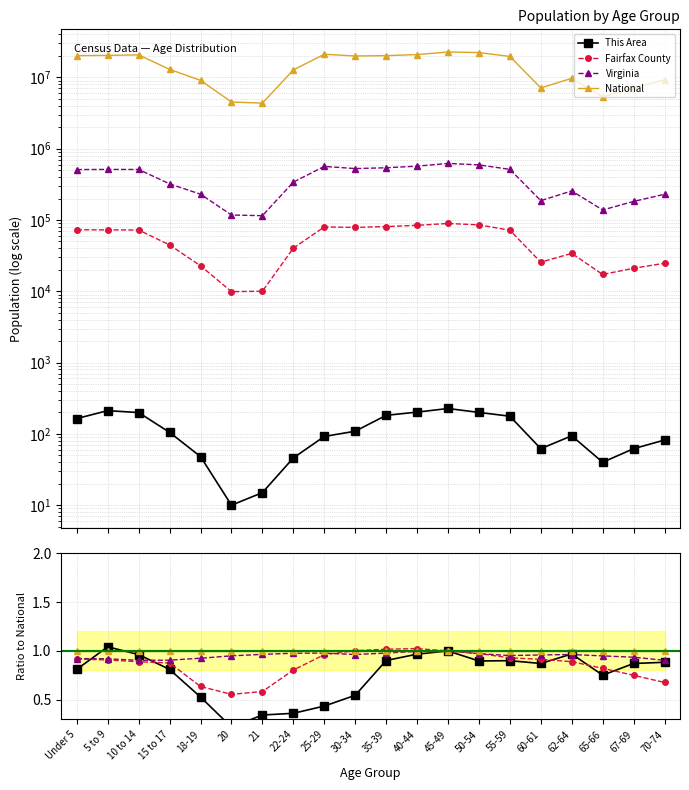

How many times do This Area and Virginia cross each other?

4